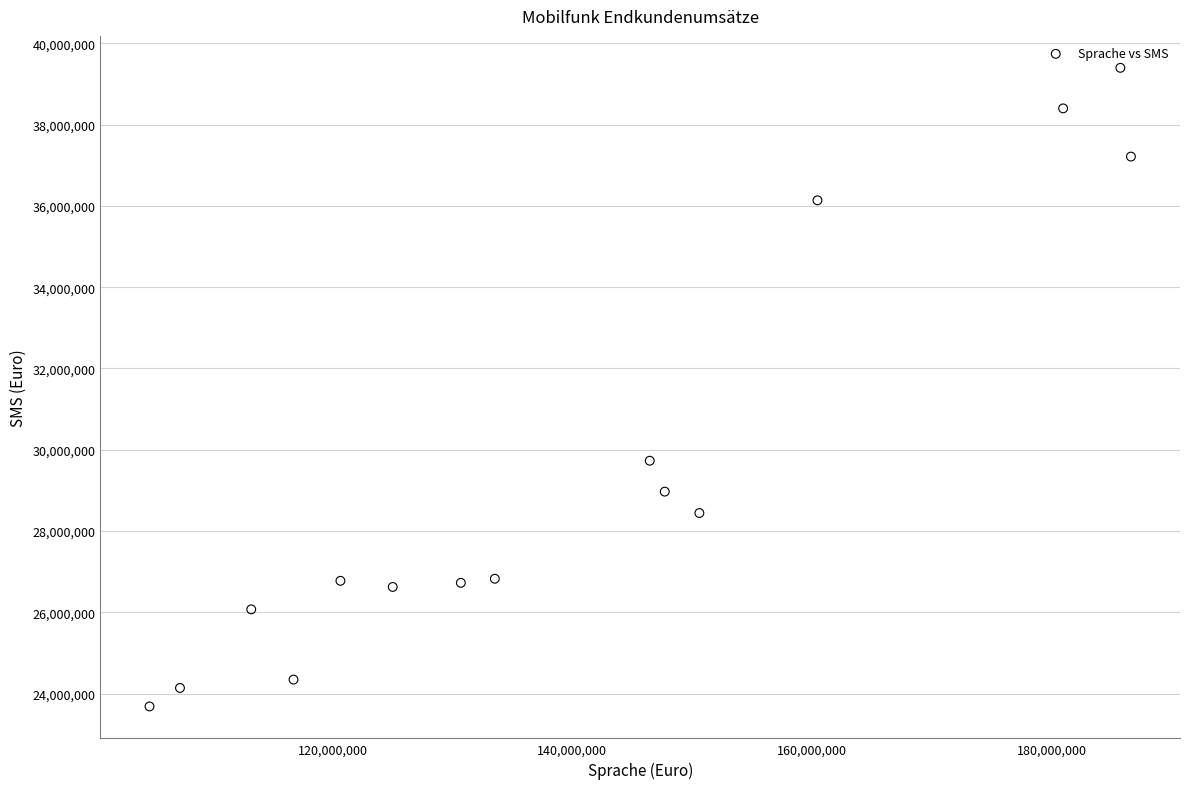

What is the range of X values (max minus min)?

81944255